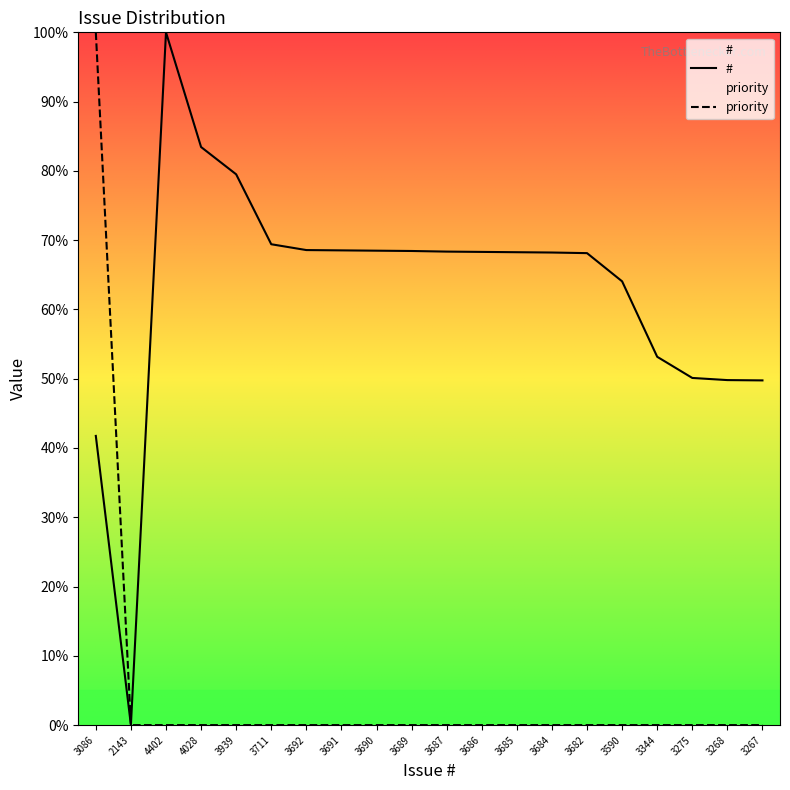

Rank the series at 2143 from highest to lowest value.

#, priority